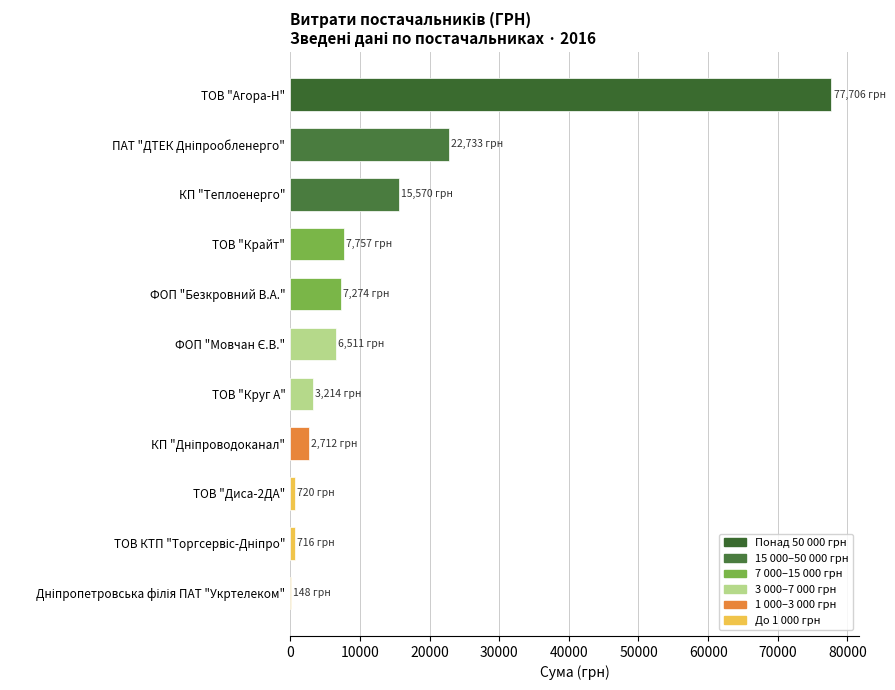

What is the maximum value shown in the chart?

77705.6